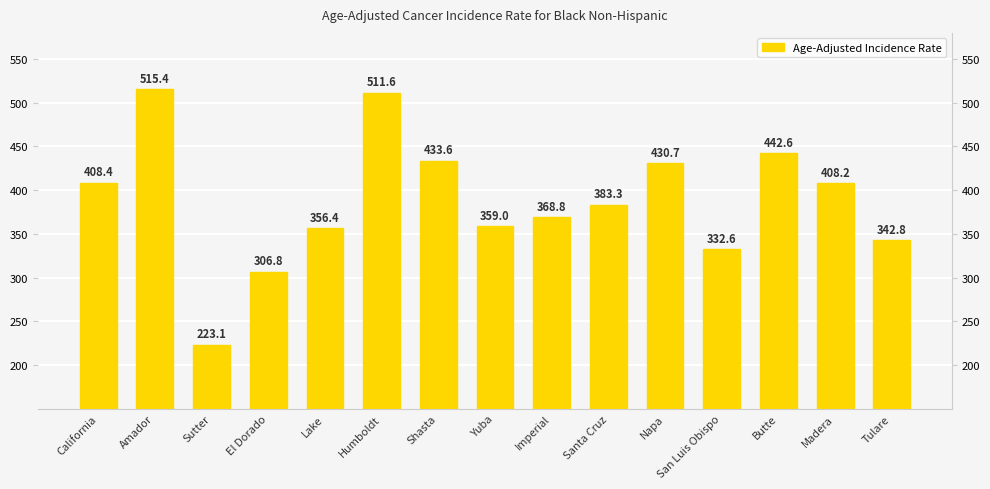

Rank the categories by value from highest to lowest.

Amador, Humboldt, Butte, Shasta, Napa, California, Madera, Santa Cruz, Imperial, Yuba, Lake, Tulare, San Luis Obispo, El Dorado, Sutter